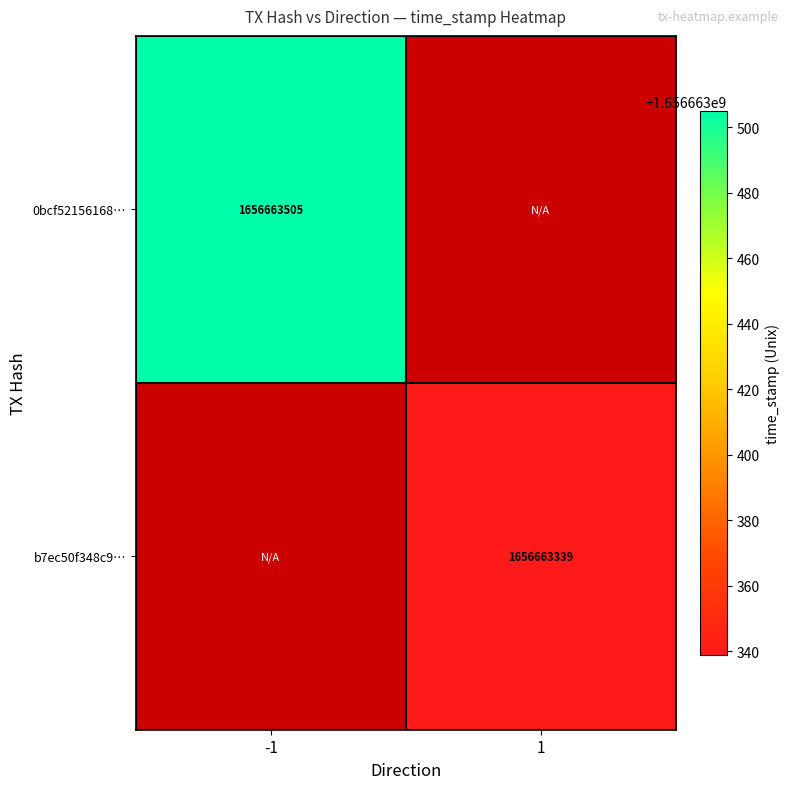

How many data points does each series have?

2